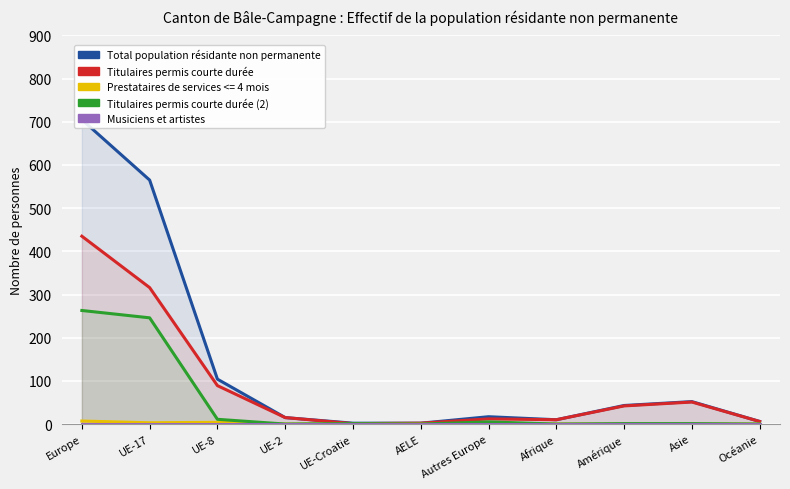

Reading left to right, what are all the values shown in this chart?

Total population résidante non permanente: Europe=705	UE-17=565	UE-8=104	UE-2=15	UE-Croatie=2	AELE=2	Autres Europe=17	Afrique=10	Amérique=43	Asie=52	Océanie=6
Titulaires permis courte durée: Europe=435	UE-17=316	UE-8=89	UE-2=15	UE-Croatie=1	AELE=2	Autres Europe=12	Afrique=10	Amérique=42	Asie=51	Océanie=6
Titulaires permis courte durée (2): Europe=263	UE-17=246	UE-8=11	UE-2=0	UE-Croatie=1	AELE=0	Autres Europe=5	Afrique=0	Amérique=1	Asie=1	Océanie=0
Musiciens et artistes: Europe=0	UE-17=0	UE-8=0	UE-2=0	UE-Croatie=0	AELE=0	Autres Europe=0	Afrique=0	Amérique=0	Asie=0	Océanie=0